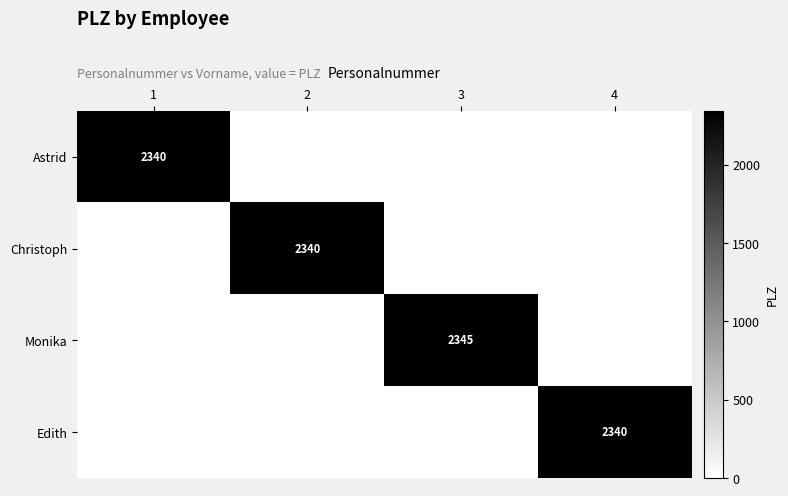

What is the sum of all Monika values?

2345